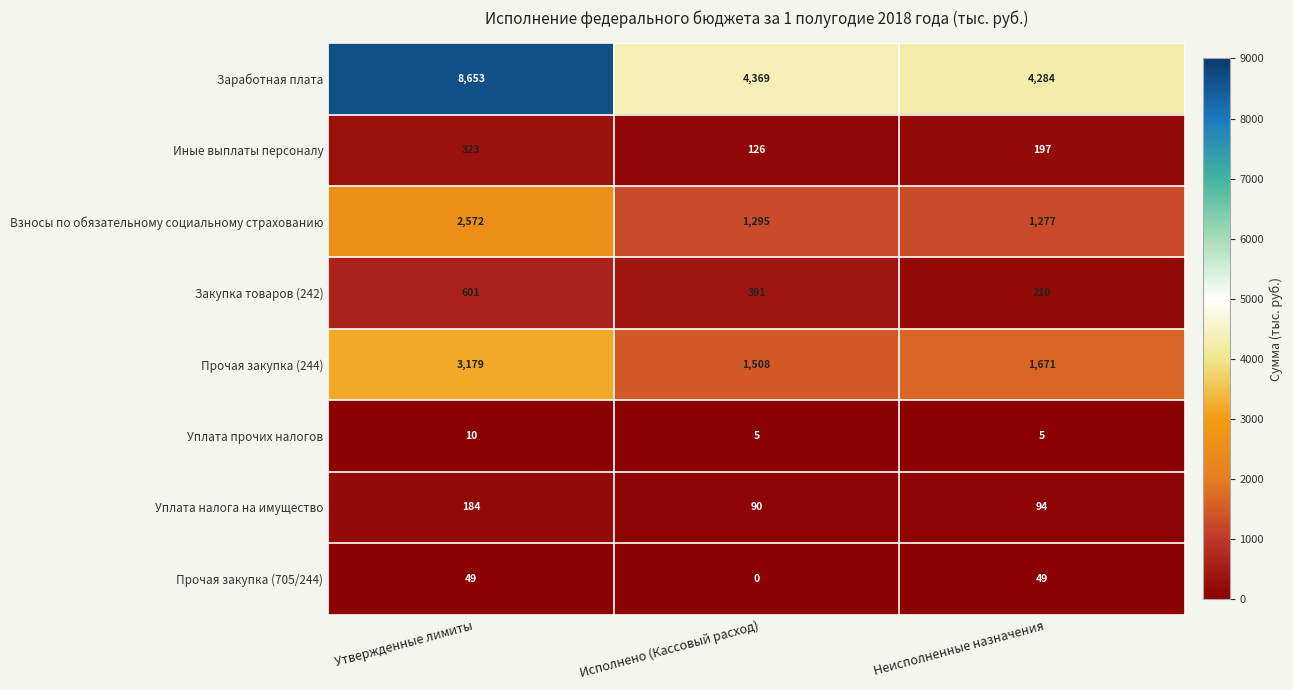

What is the total value across all series at Исполнено (Кассовый расход)?

7784